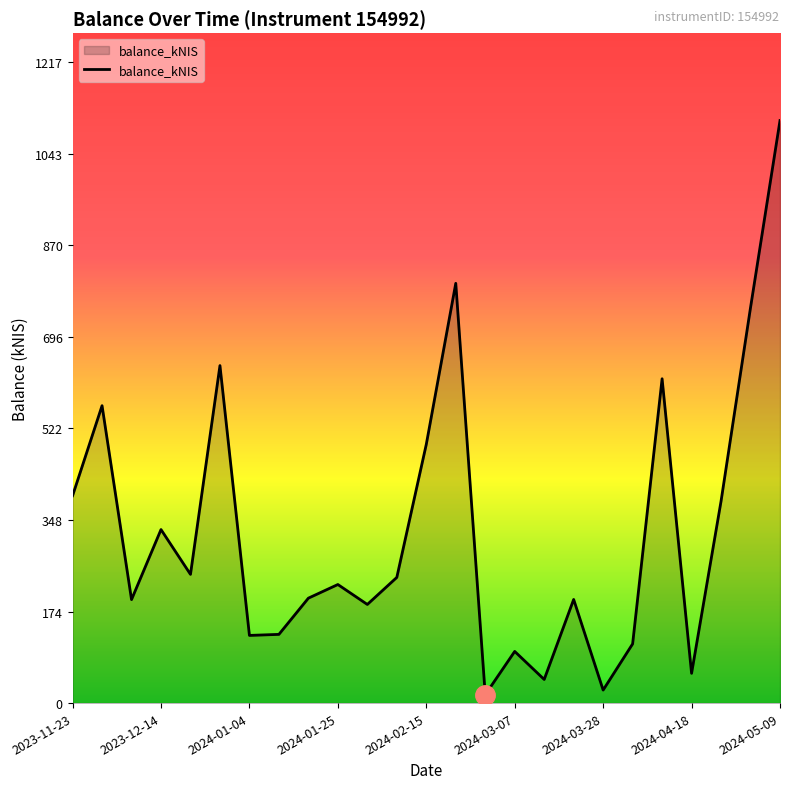

What is the difference between the maximum and minimum values?

1090.8